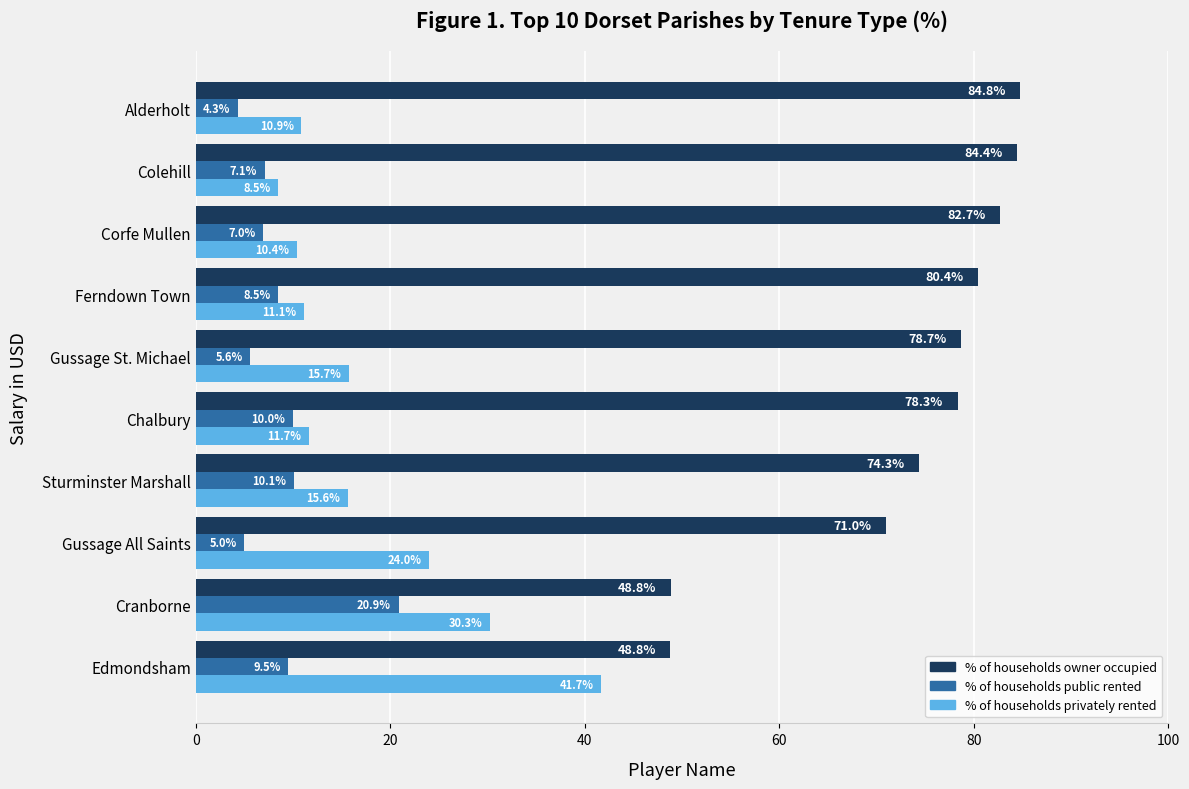

Is it true that % of households privately rented equals 41.7 at Edmondsham?

True